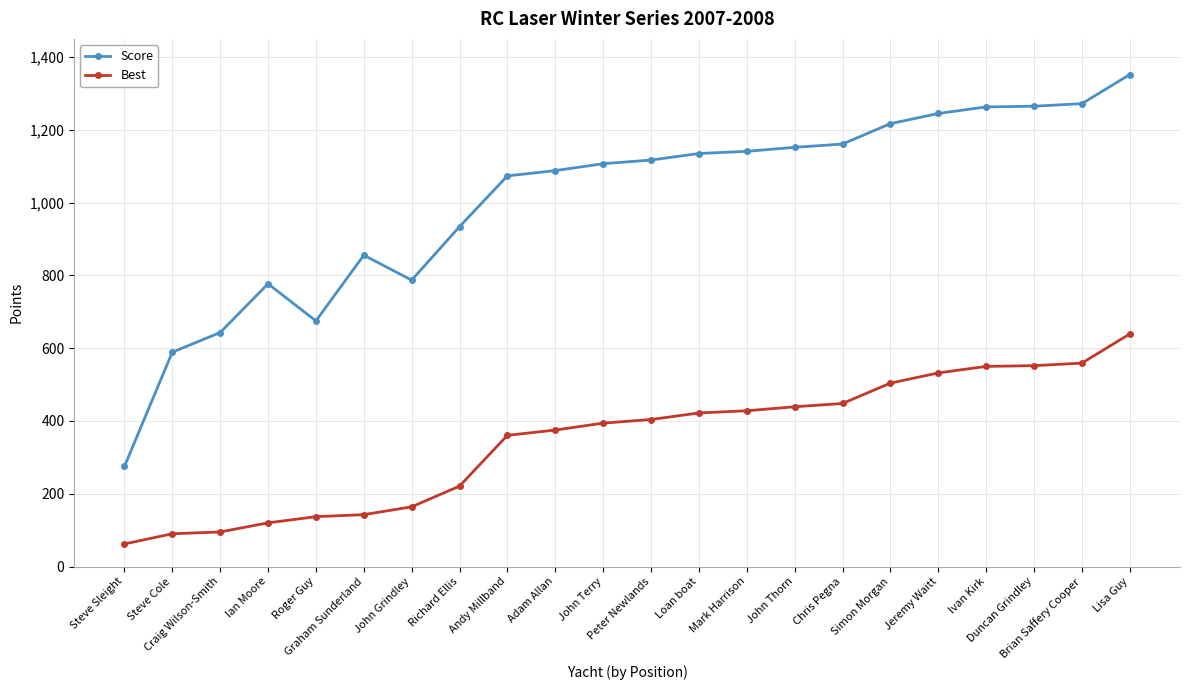

True or false: Best has a value of 550.0 at Ivan Kirk.

True